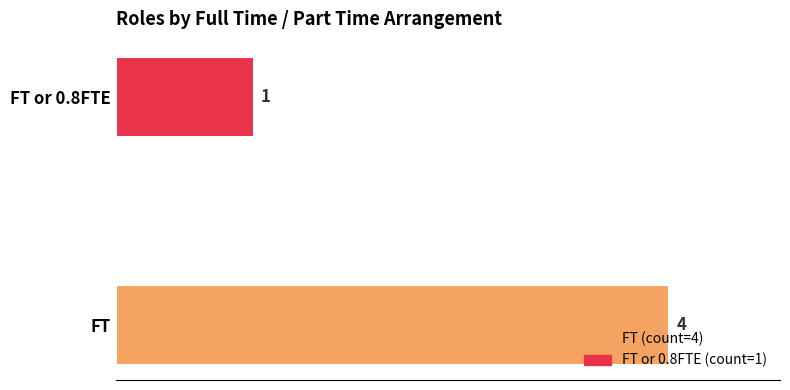

Reading bottom to top, what are all the values shown in this chart?

FT=4	FT or 0.8FTE=1